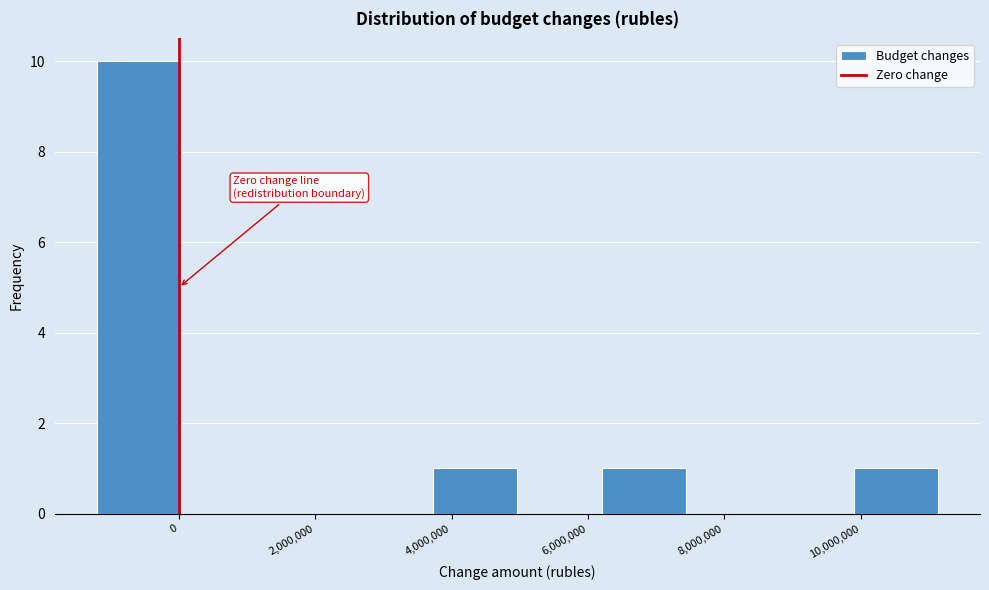

Reading left to right, transcribe this chart: for each bar, give the range it covers on the x-axis and its height. Neither the bar edges nor the heights are printed on the chart, so give them approximately, as read against the axes.

-1200000 to 0: 10
0 to 1200000: 0
1200000 to 2400000: 0
2400000 to 3800000: 0
3800000 to 5000000: 1
5000000 to 6200000: 0
6200000 to 7400000: 1
7400000 to 8600000: 0
8600000 to 10000000: 0
10000000 to 11200000: 1